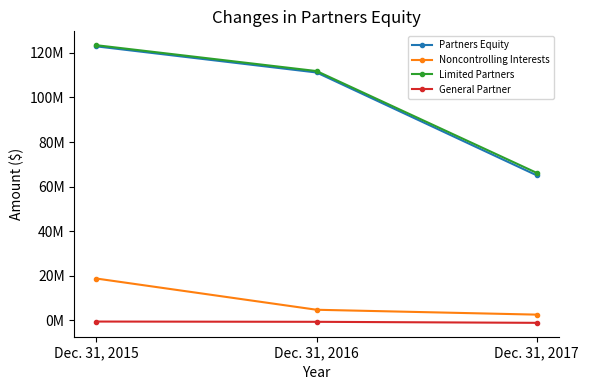

What is the average value of the General Partner series?

-752207